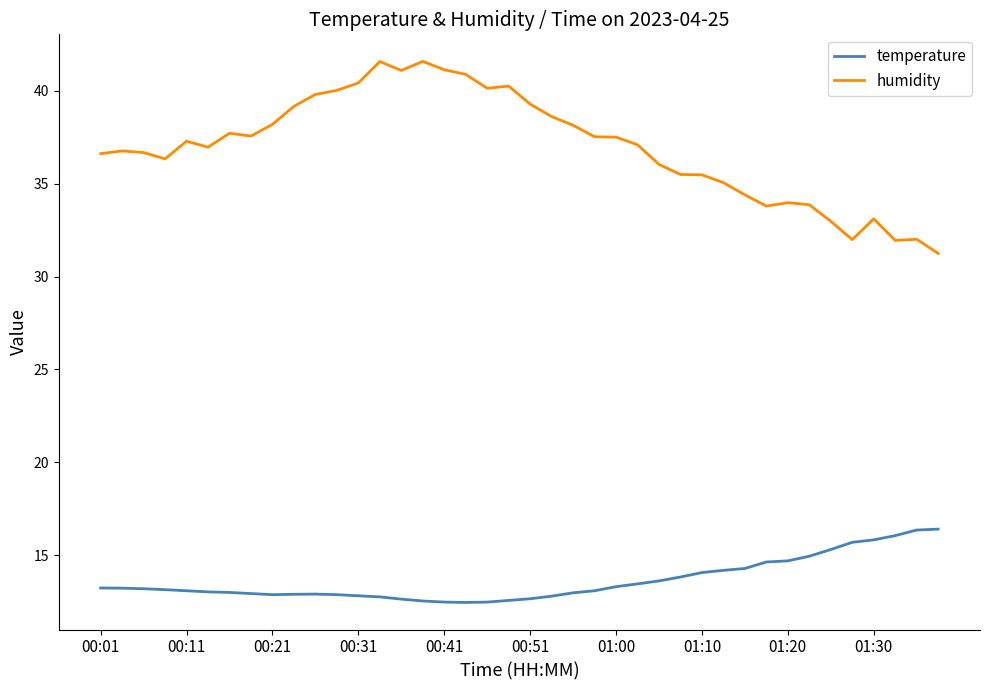

True or false: humidity and temperature cross at least once.

False